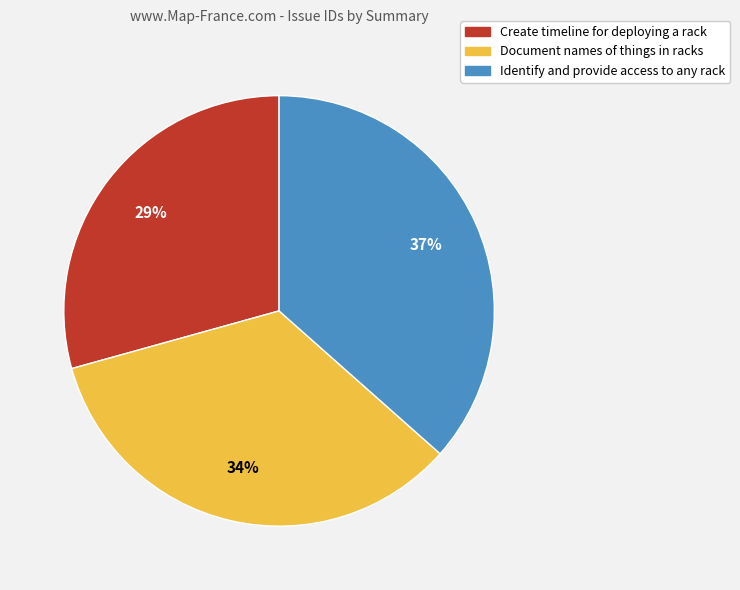

Which category has the smallest portion of the pie?

Create timeline for deploying a rack